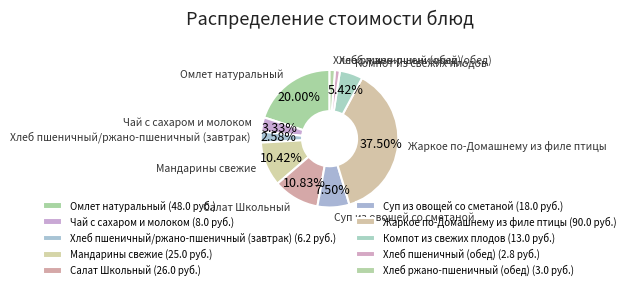

Does Хлеб пшеничный/ржано-пшеничный (завтрак) account for over 50% of the chart?

No